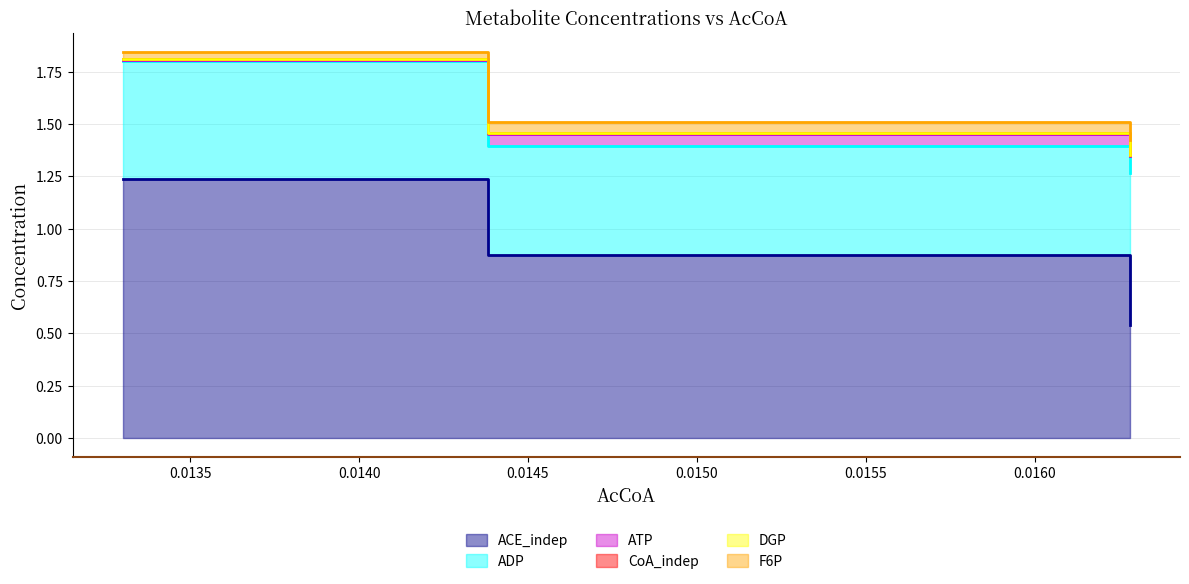

At how many categories does at least one series exceed 0?

3